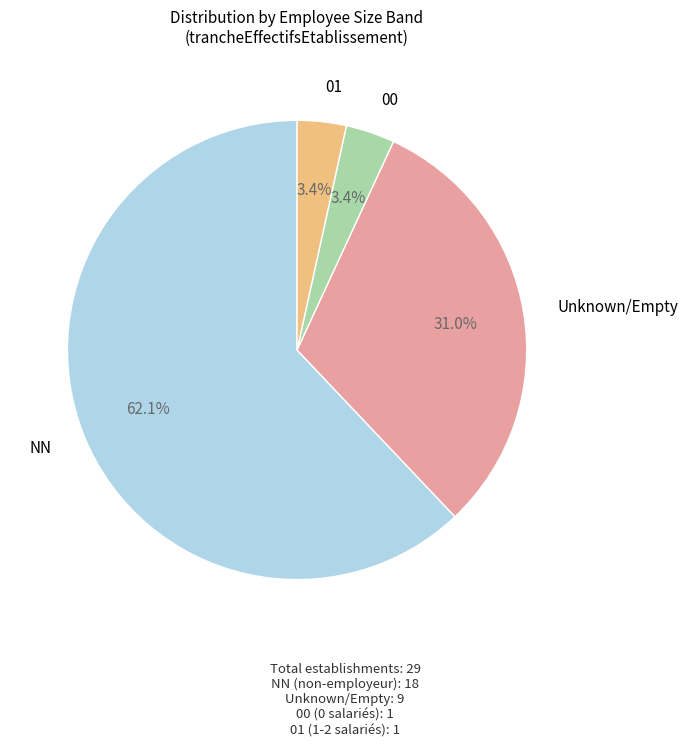

Is there any slice that represents more than half of the pie?

Yes